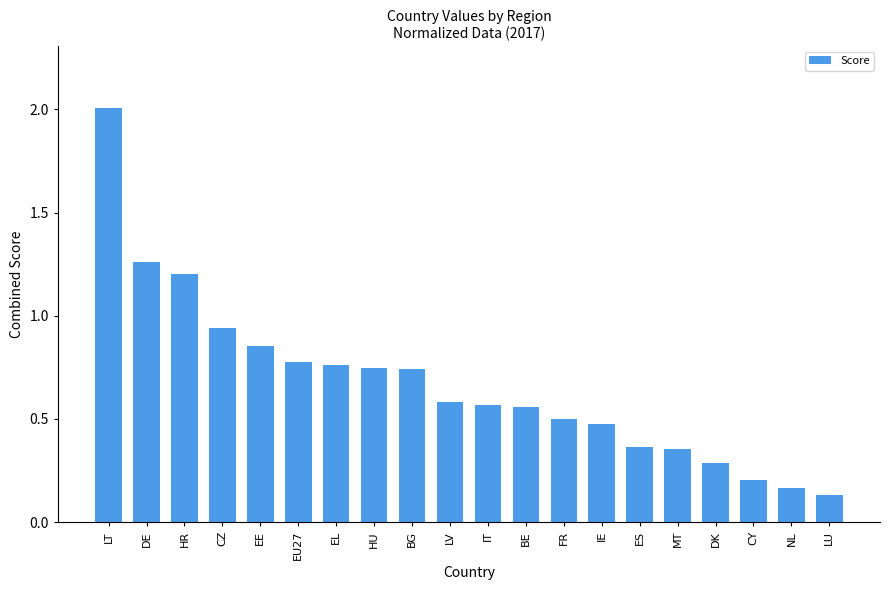

Which category has the highest value across all series?

LT